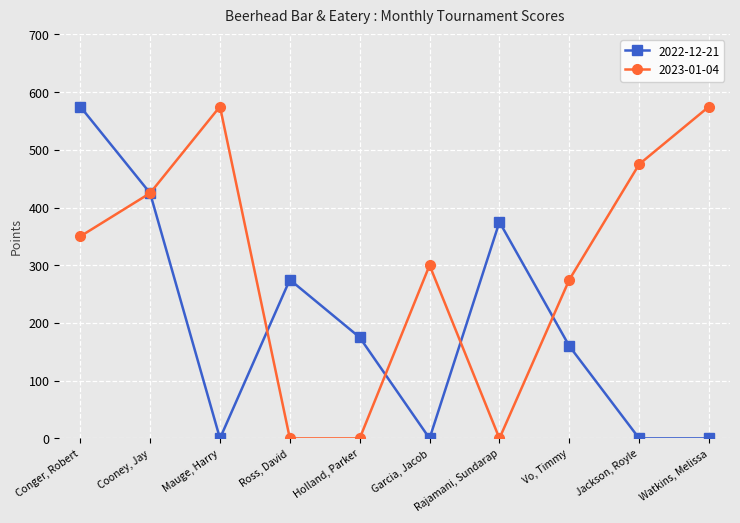

At which label is 2022-12-21 closest to 287?

Ross, David